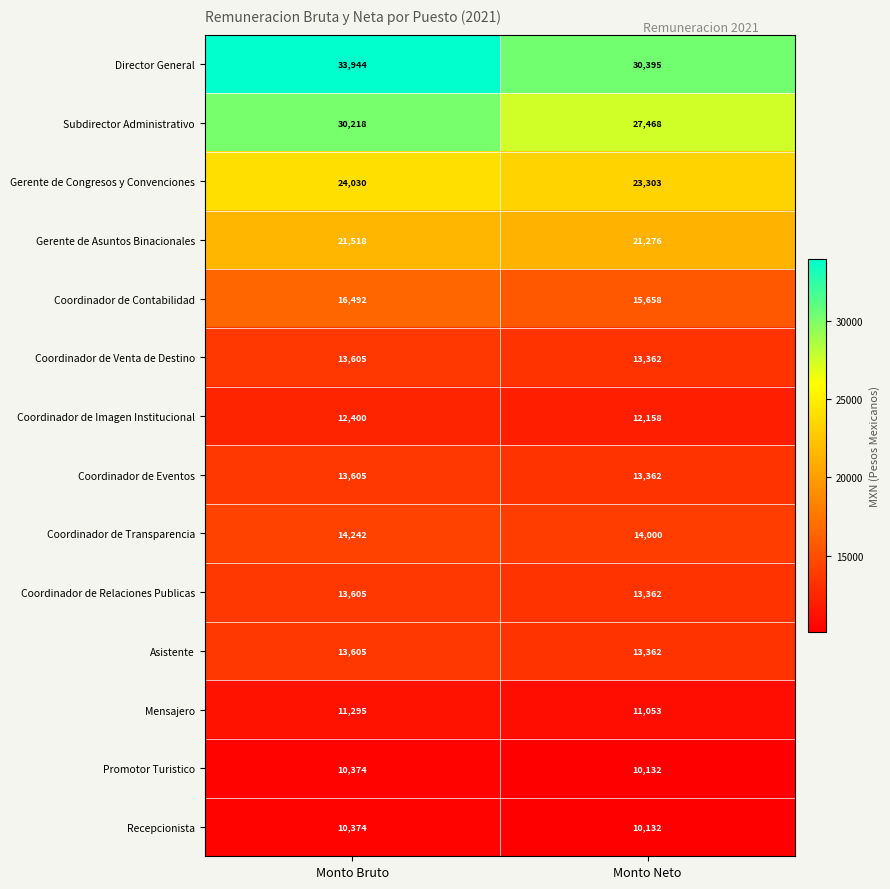

What is the minimum value shown in the chart?

10132